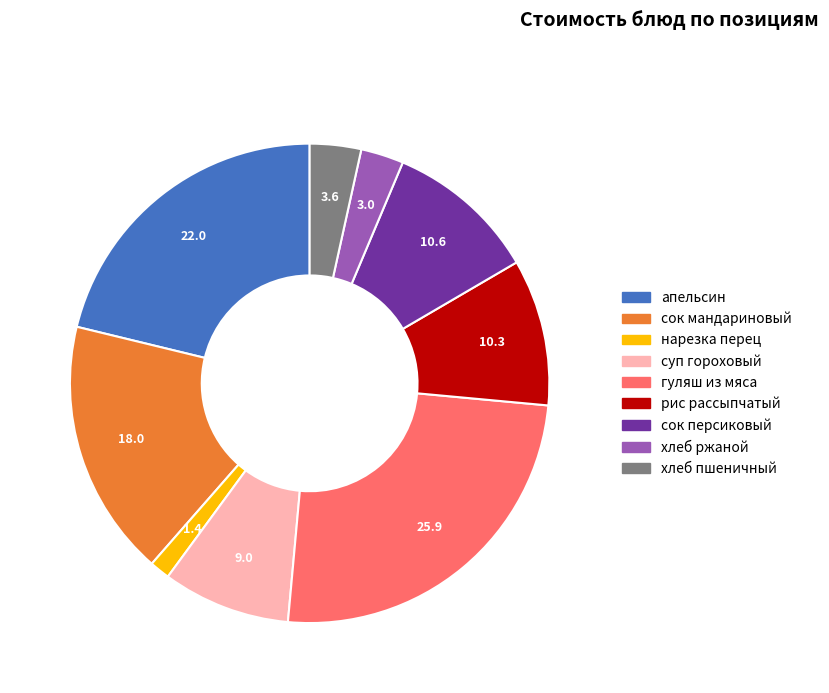

Is it true that апельсин is 9% of the pie?

False